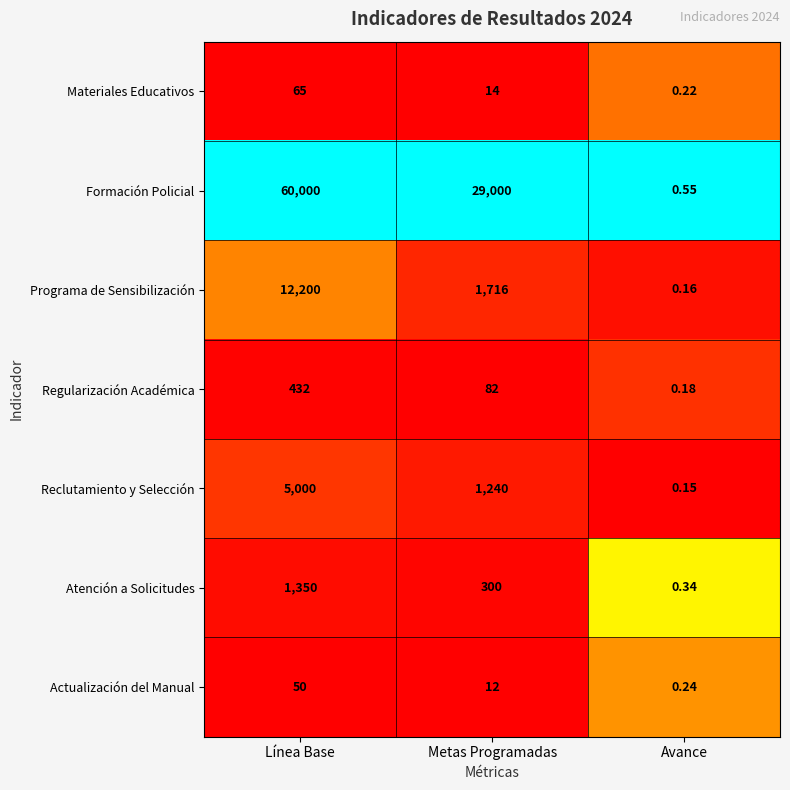

Which category has the lowest value across all series?

Avance